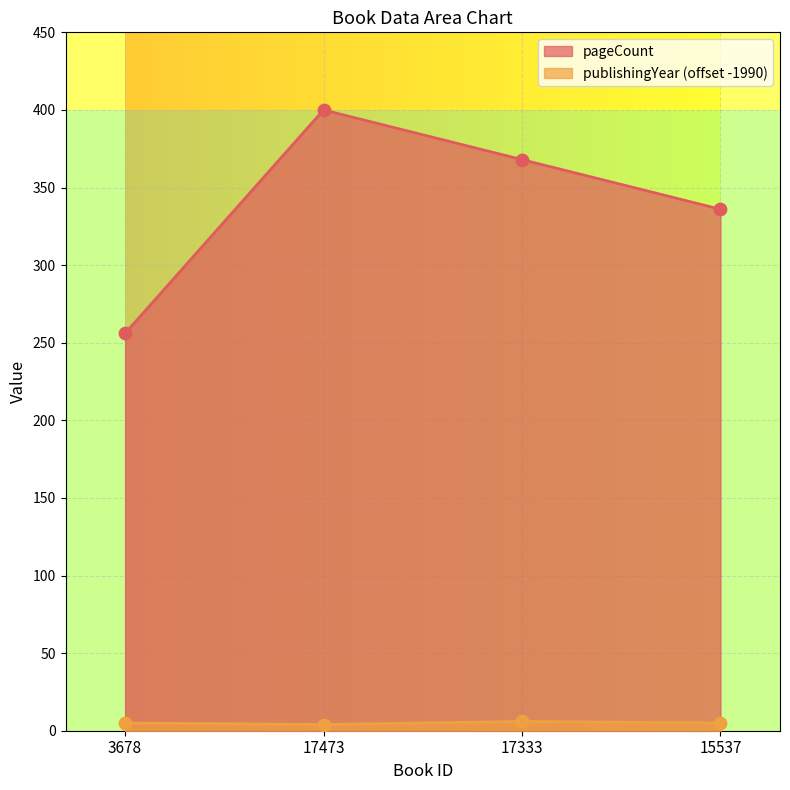

What is the total value across all series at 17333?

374